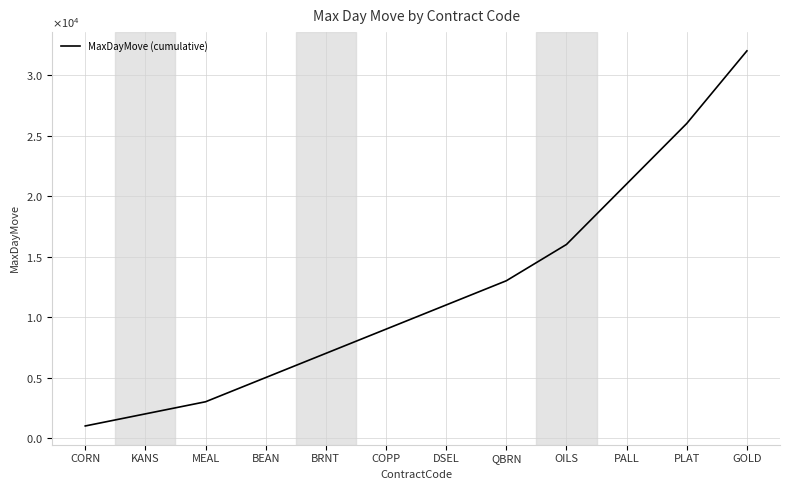

What is the label of the 2nd point from the right?

PLAT